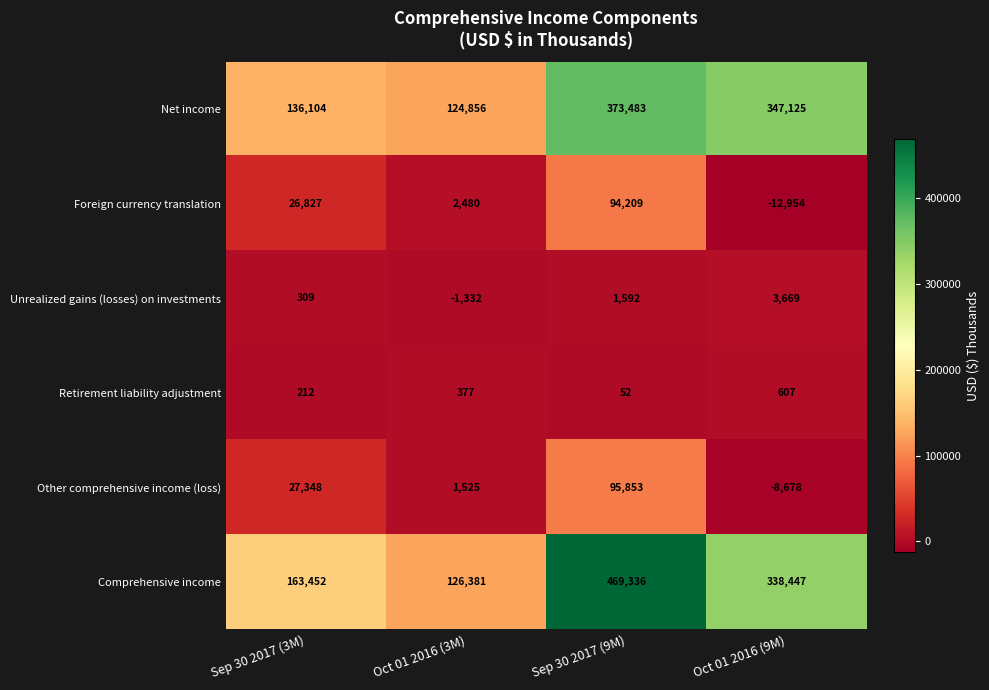

True or false: Other comprehensive income (loss) has a value of 142406 at Sep 30 2017 (9M).

False